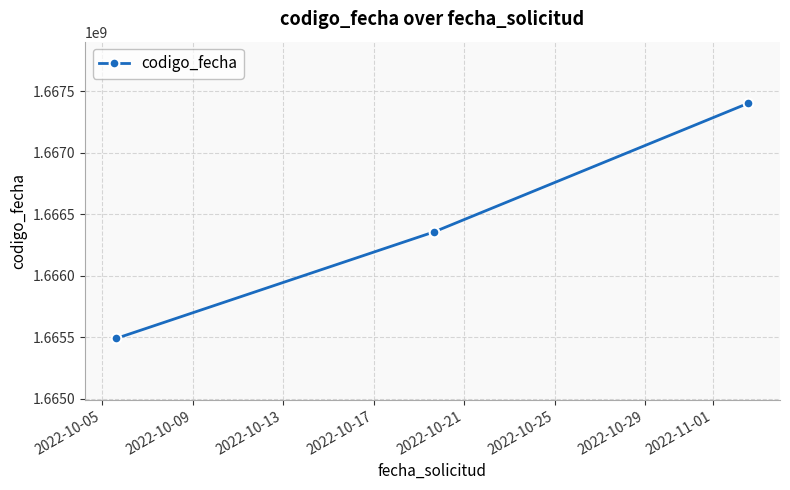

What is the value of the 3rd point from the left?

1667401030